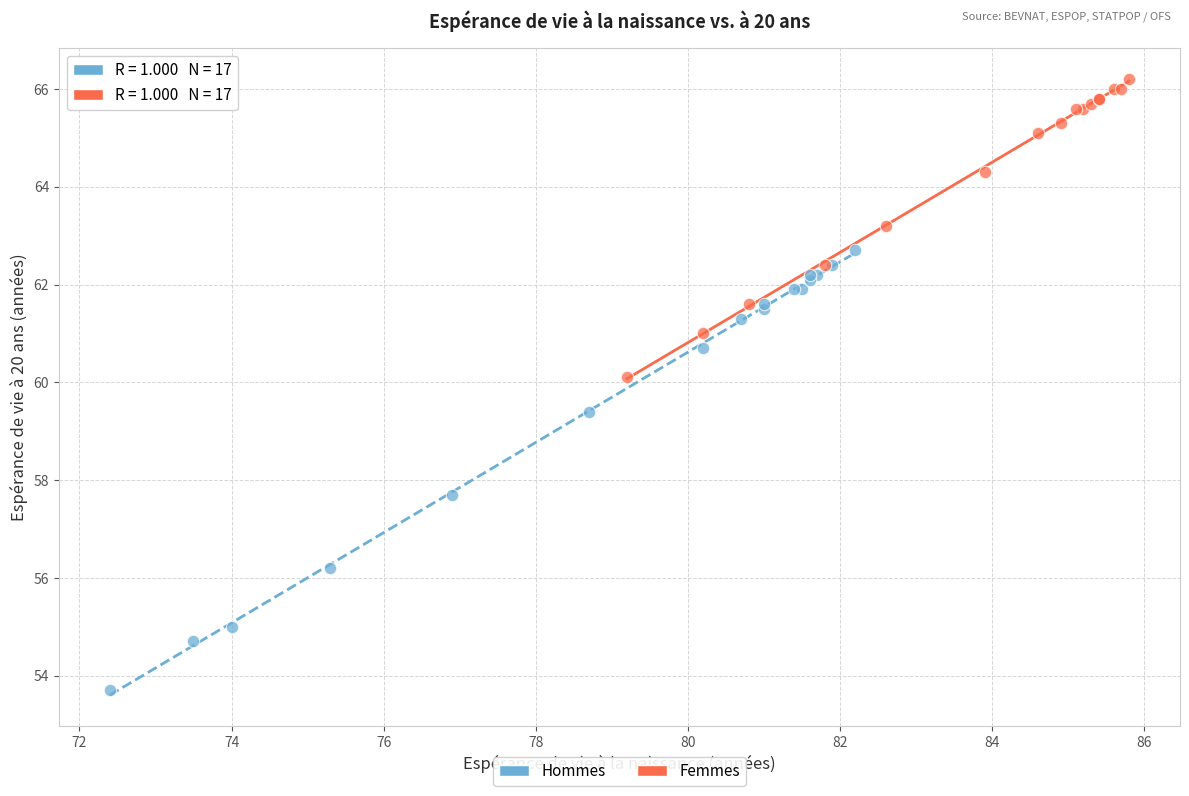

Which series reaches the maximum Y coordinate?

Femmes